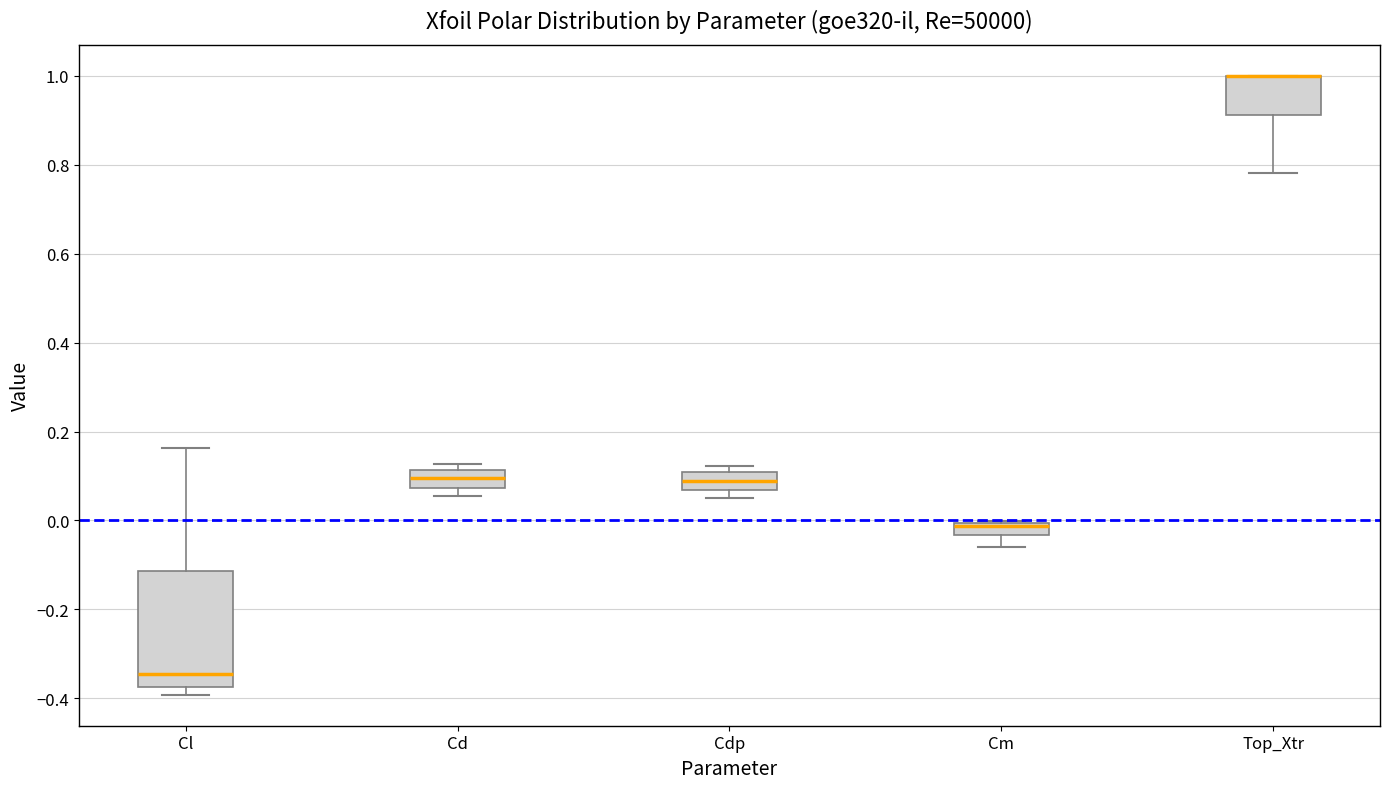

Where does the median line of the box for Cdp sit on the y-axis? The values are not printed on the chart, so give them approximately, as read against the axis.

0.08